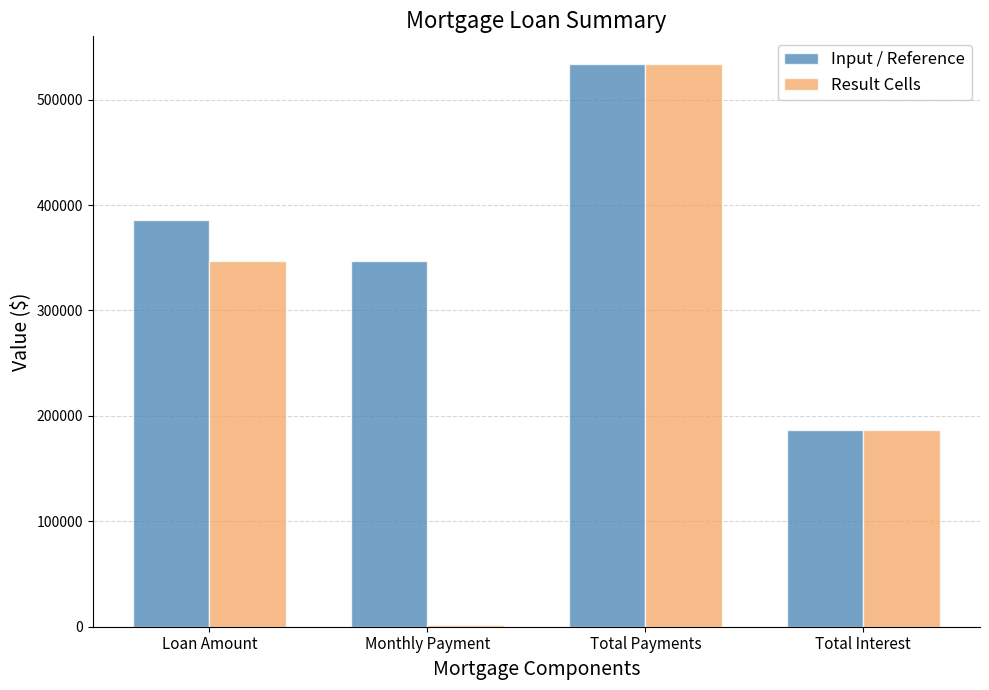

The value of Result Cells at Total Payments is 533352.0. True or false?

True